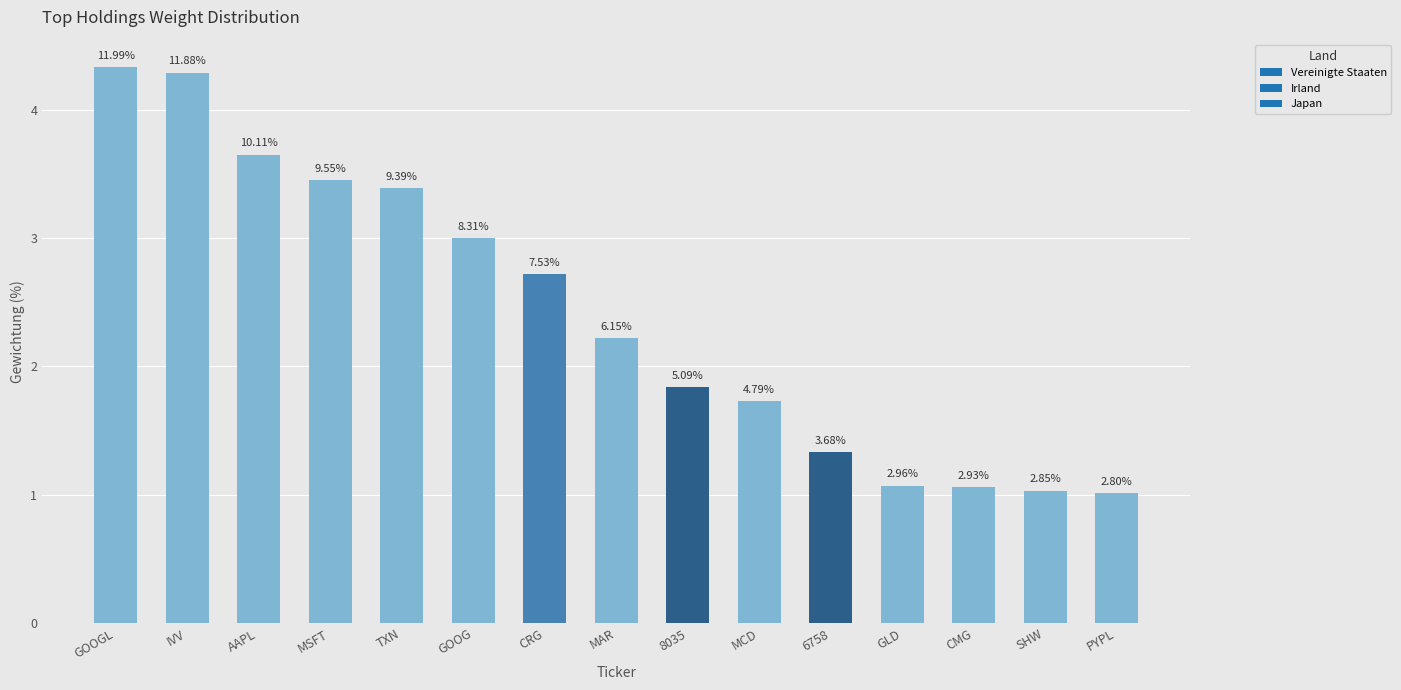

Reading left to right, what are all the values shown in this chart?

4.3	4.3	3.6	3.5	3.4	3.0	2.7	2.2	1.8	1.7	1.3	1.1	1.1	1.0	1.0